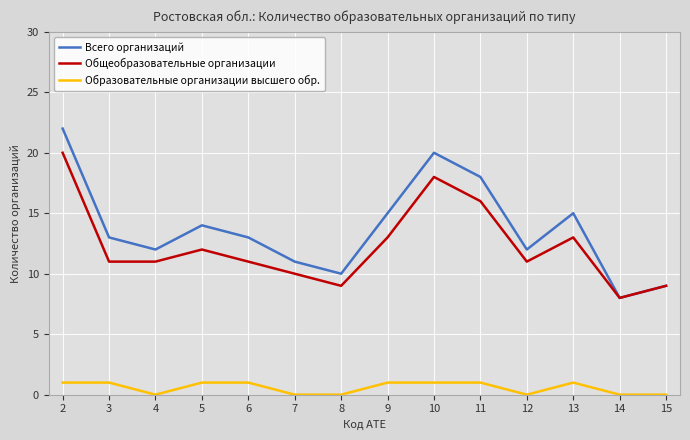

The Всего организаций series shows 19 at 3. True or false?

False